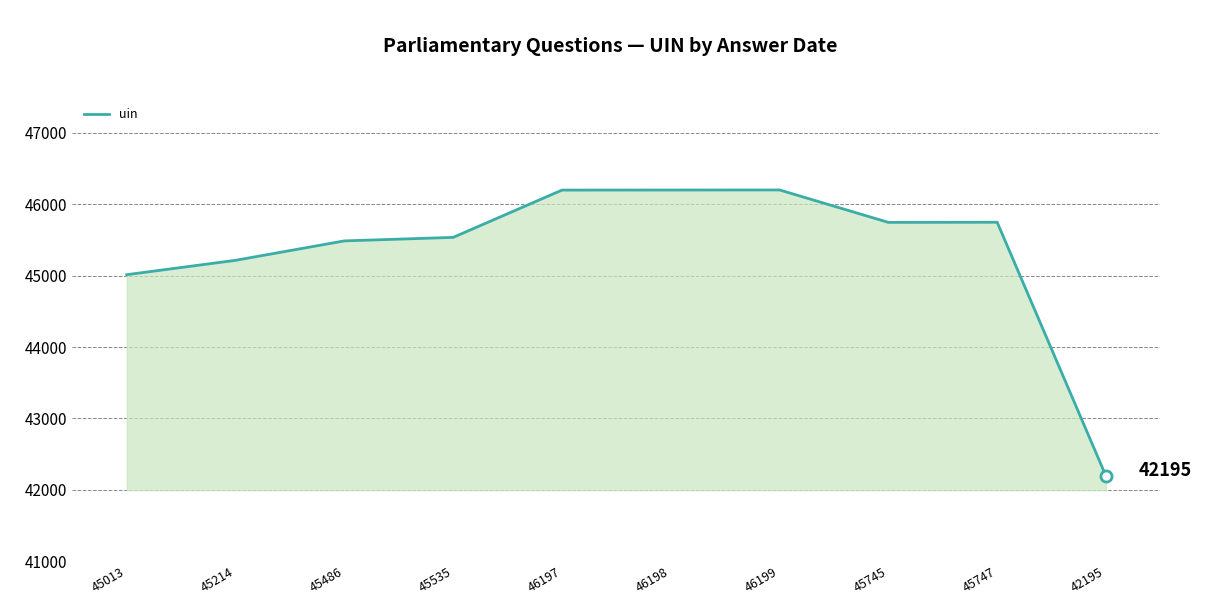

Which category has the lowest value across all series?

42195